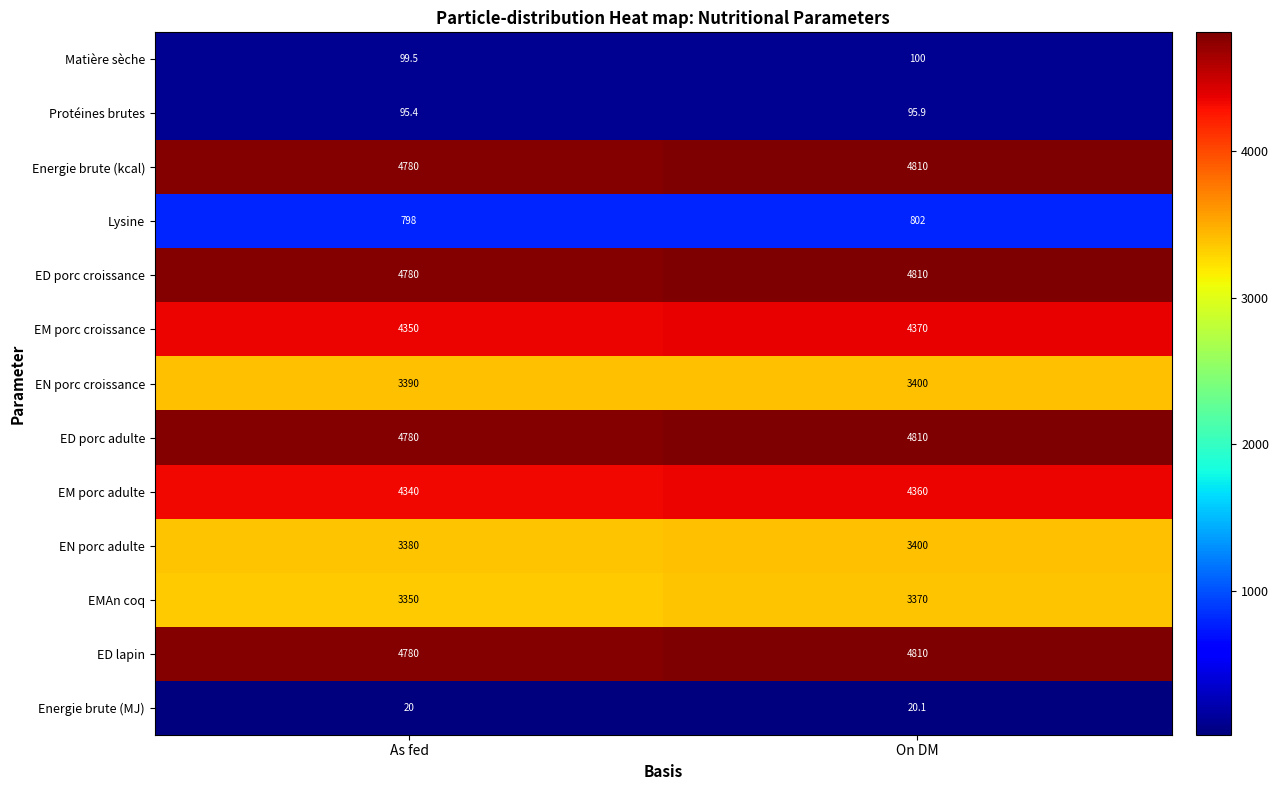

Reading left to right, what are all the values shown in this chart?

Matière sèche: 99.5	100.0
Protéines brutes: 95.4	95.9
Energie brute (kcal): 4780.0	4810.0
Lysine: 798.0	802.0
ED porc croissance: 4780.0	4810.0
EM porc croissance: 4350.0	4370.0
EN porc croissance: 3390.0	3400.0
ED porc adulte: 4780.0	4810.0
EM porc adulte: 4340.0	4360.0
EN porc adulte: 3380.0	3400.0
EMAn coq: 3350.0	3370.0
ED lapin: 4780.0	4810.0
Energie brute (MJ): 20.0	20.1